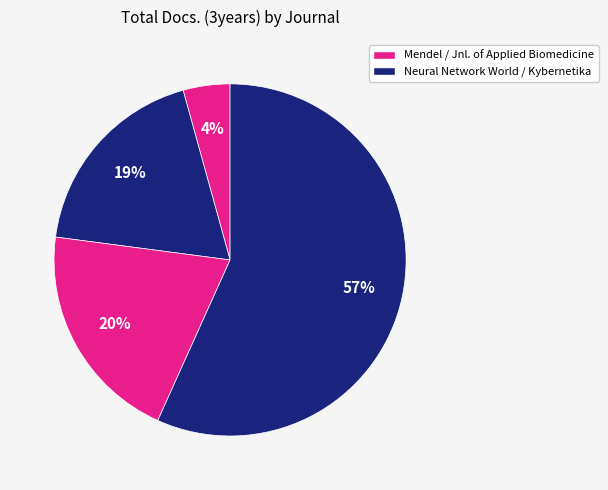

Rank the categories by value from lowest to highest.

Mendel (Rank 4), Neural Network World (Rank 3), Journal of Applied Biomedicine (Rank 2), Kybernetika (Rank 1)